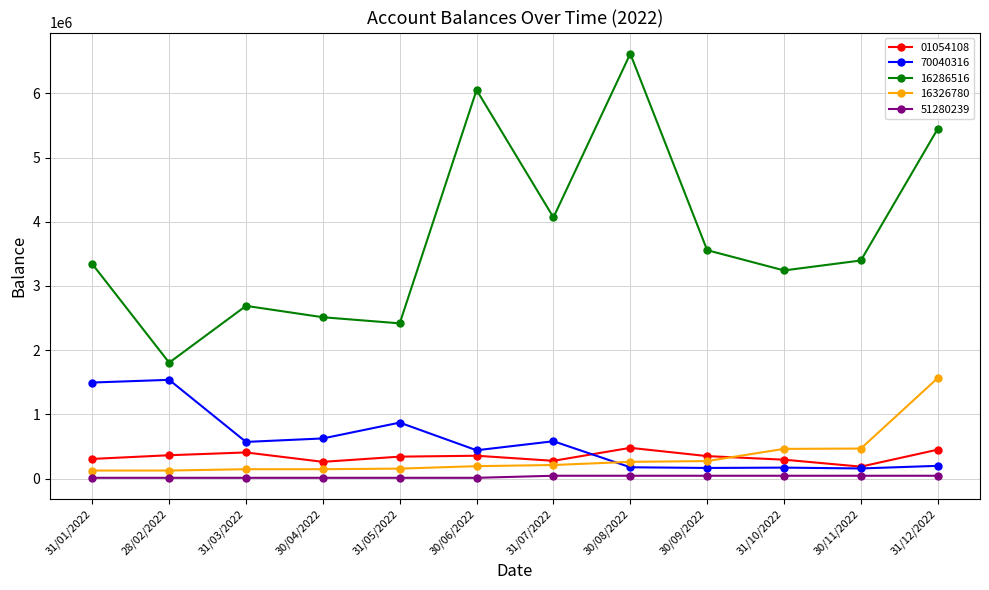

The 70040316 series shows 673114.9 at 30/06/2022. True or false?

False